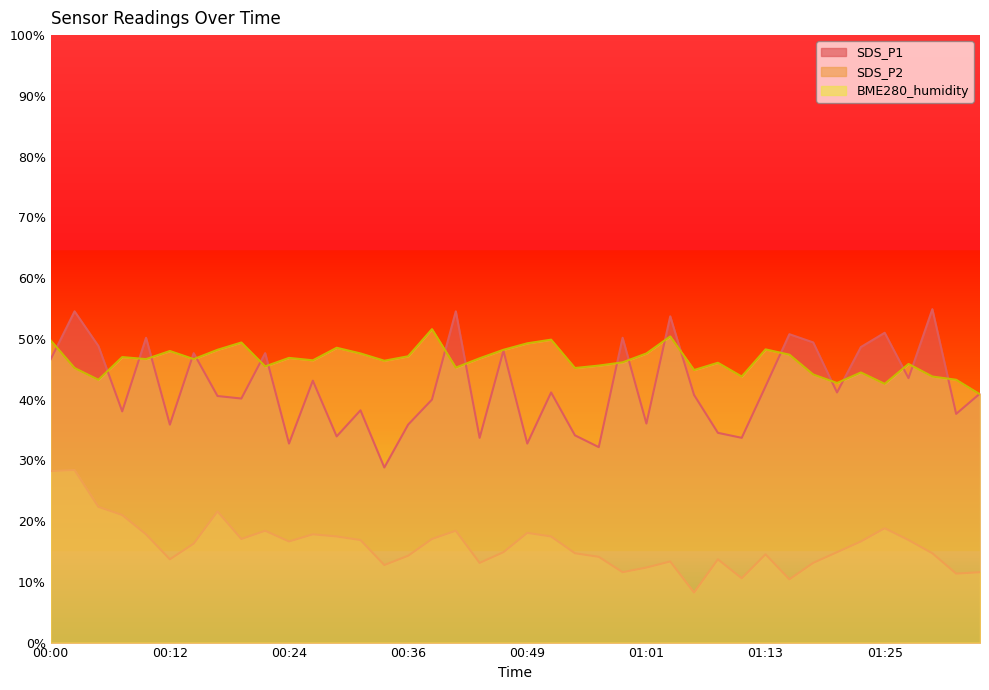

Rank the categories by SDS_P1 value from highest to lowest.

01:30, 00:02, 00:41, 01:03, 01:25, 01:16, 00:10, 00:58, 01:18, 00:05, 01:23, 00:46, 00:15, 00:22, 00:00, 01:28, 00:27, 01:13, 00:51, 01:21, 01:35, 01:06, 00:17, 00:19, 00:39, 00:32, 00:07, 01:33, 01:01, 00:12, 00:36, 01:08, 00:53, 00:29, 00:44, 01:11, 00:24, 00:49, 00:56, 00:34